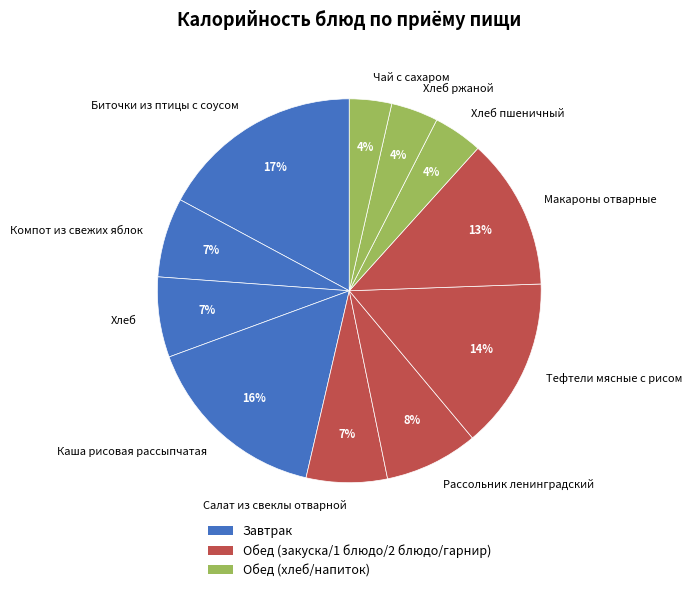

To the nearest percent, what is the average slice percentage?

9%